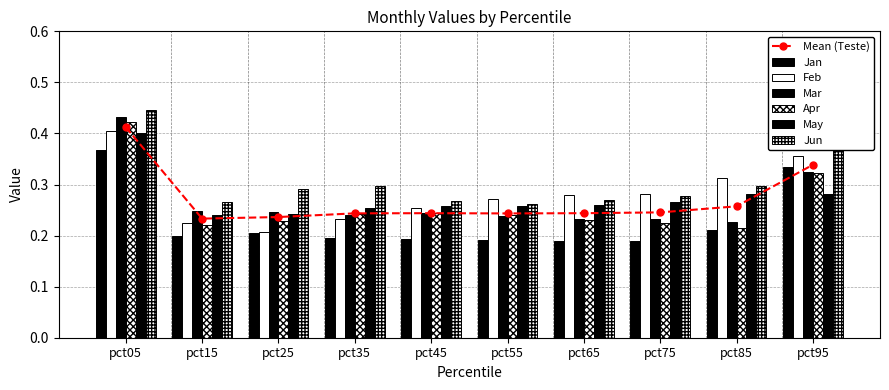

True or false: Mar has a value of 0.7 at pct05.

False